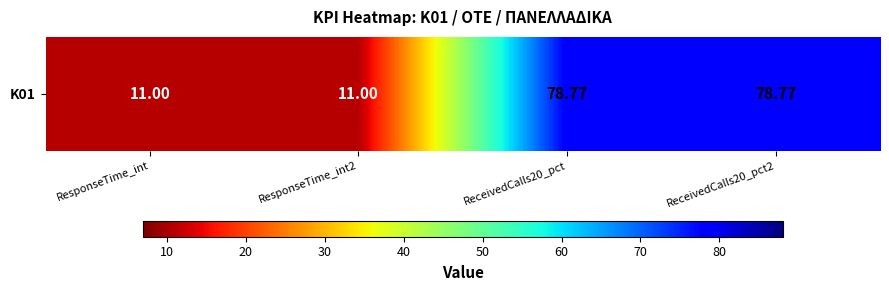

What is the sum of all values?

179.5